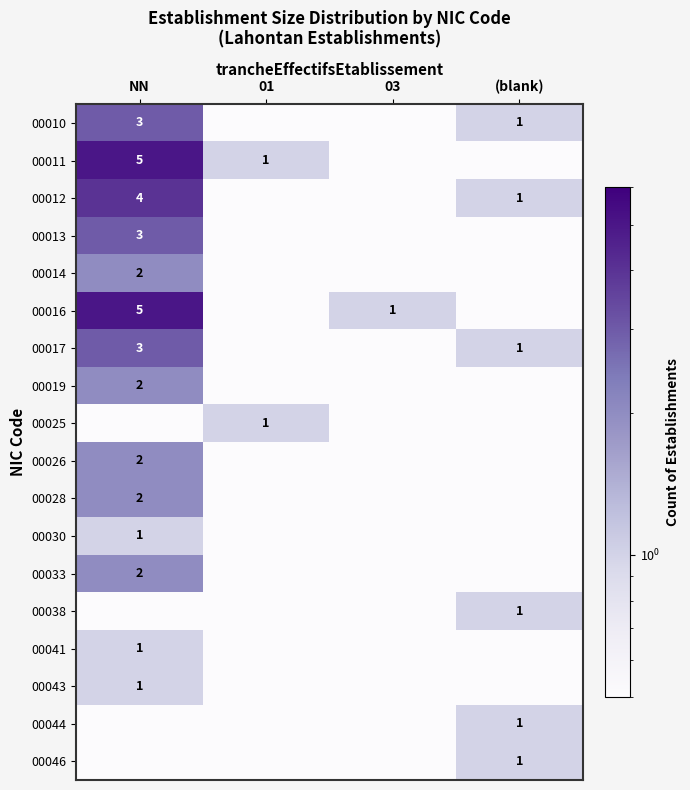

True or false: 00026 has a value of 3.6 at NN.

False